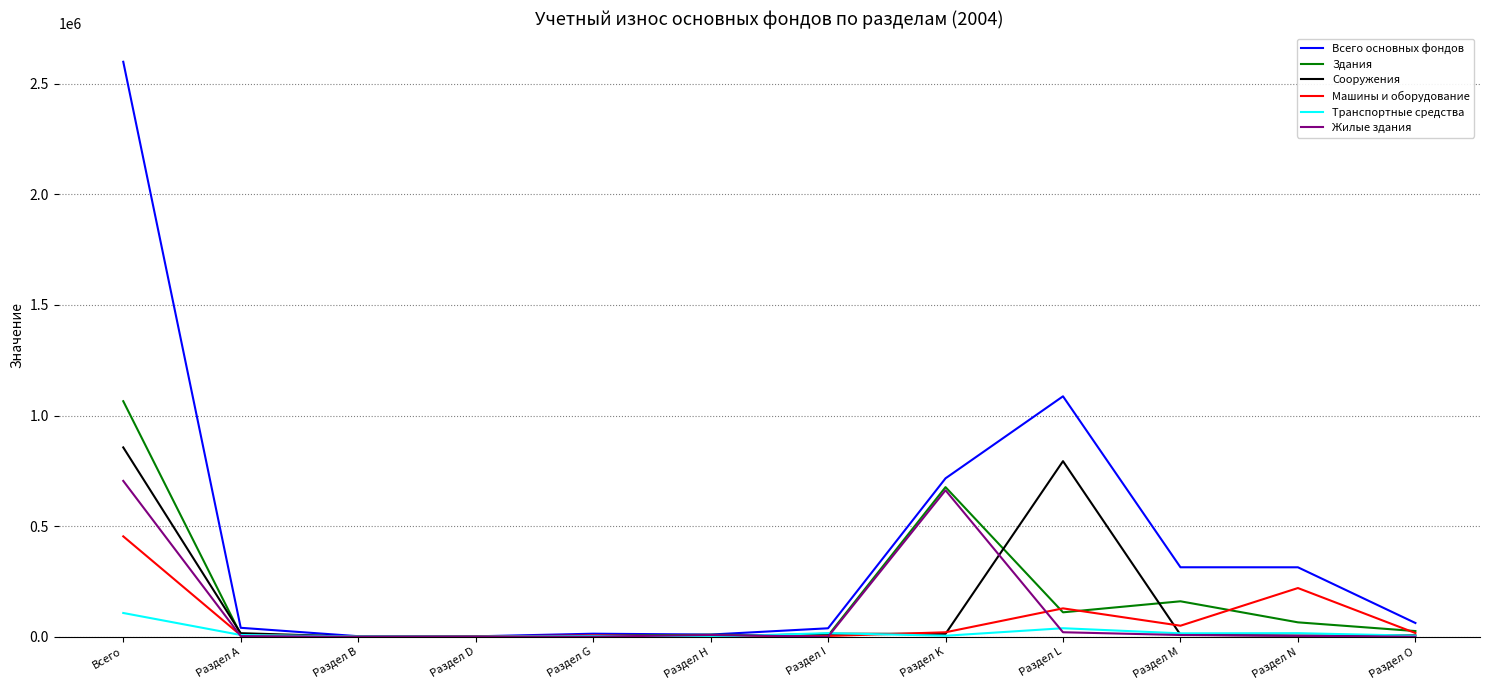

Which series has the largest total across all categories?

Всего основных фондов